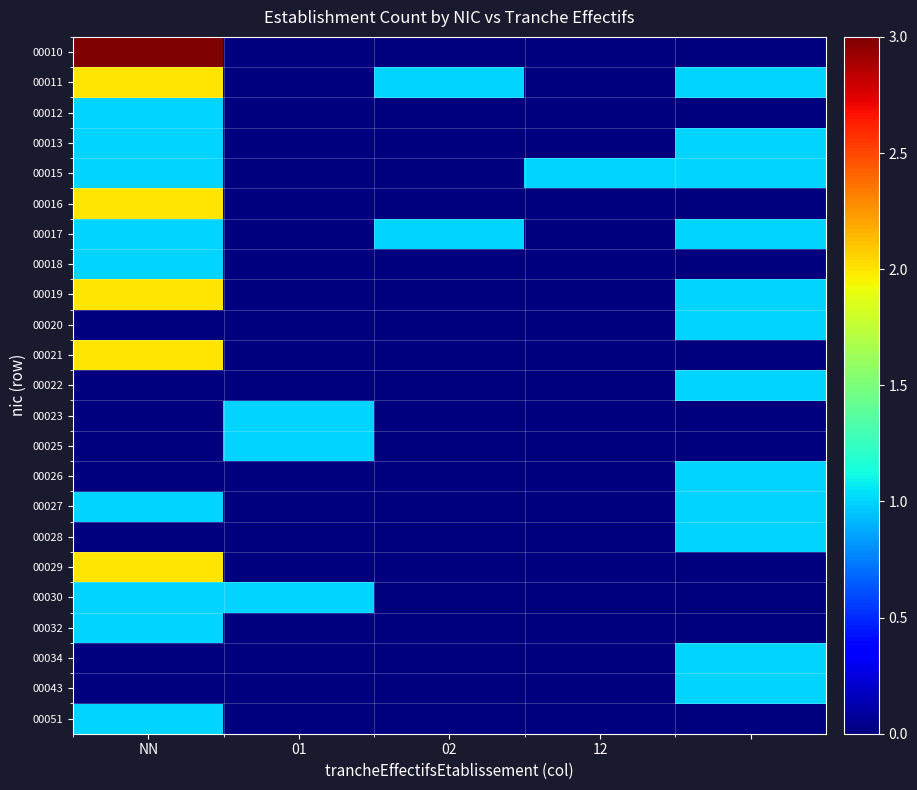

How many categories are shown in the chart?

5